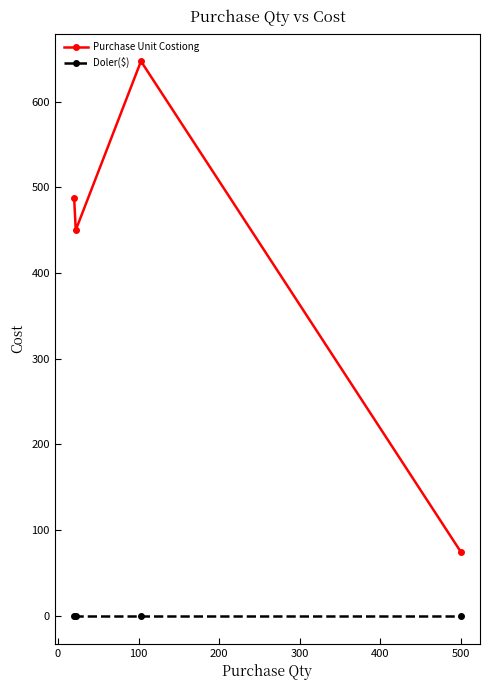

Which series has the largest range (max minus min)?

Purchase Unit Costiong